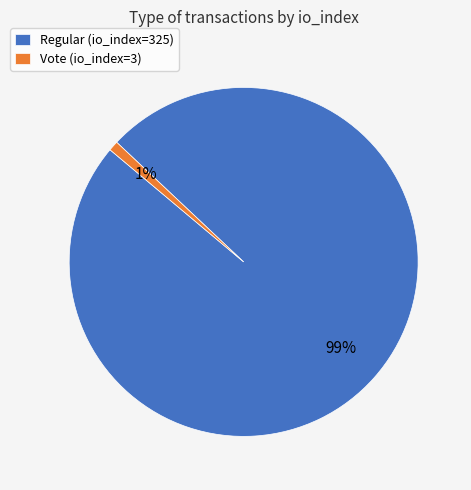

Is there a majority slice in this chart?

Yes